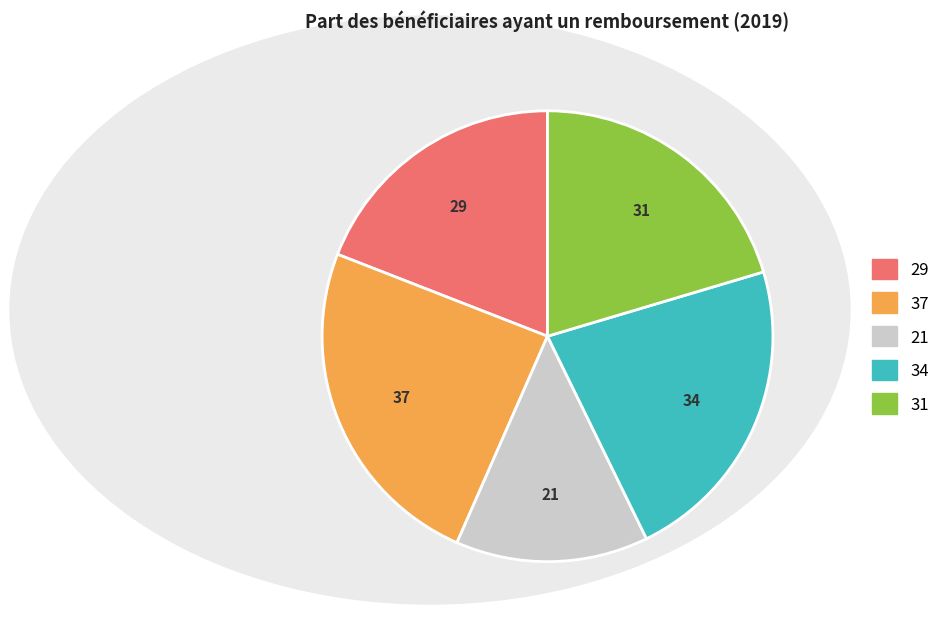

Does any single category account for the majority?

No